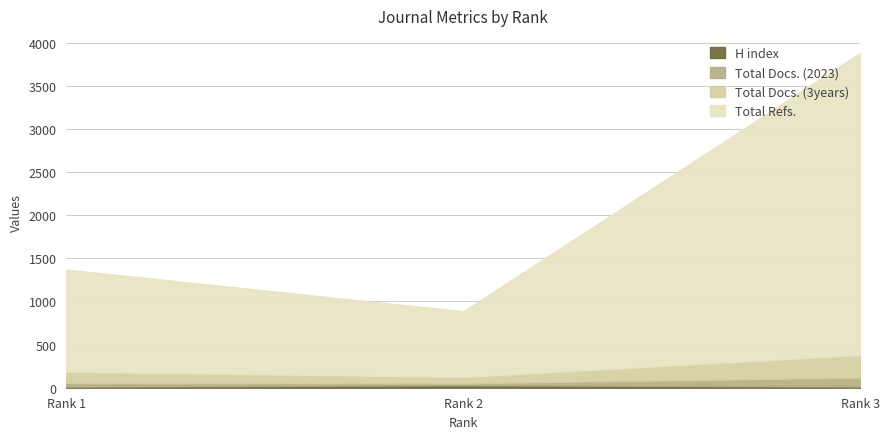

Reading left to right, transcribe all the data shown in this chart.

H index: Rank 1=12	Rank 2=29	Rank 3=13
Total Docs. (2023): Rank 1=43	Rank 2=23	Rank 3=105
Total Docs. (3years): Rank 1=131	Rank 2=73	Rank 3=261
Total Refs.: Rank 1=1184	Rank 2=761	Rank 3=3507